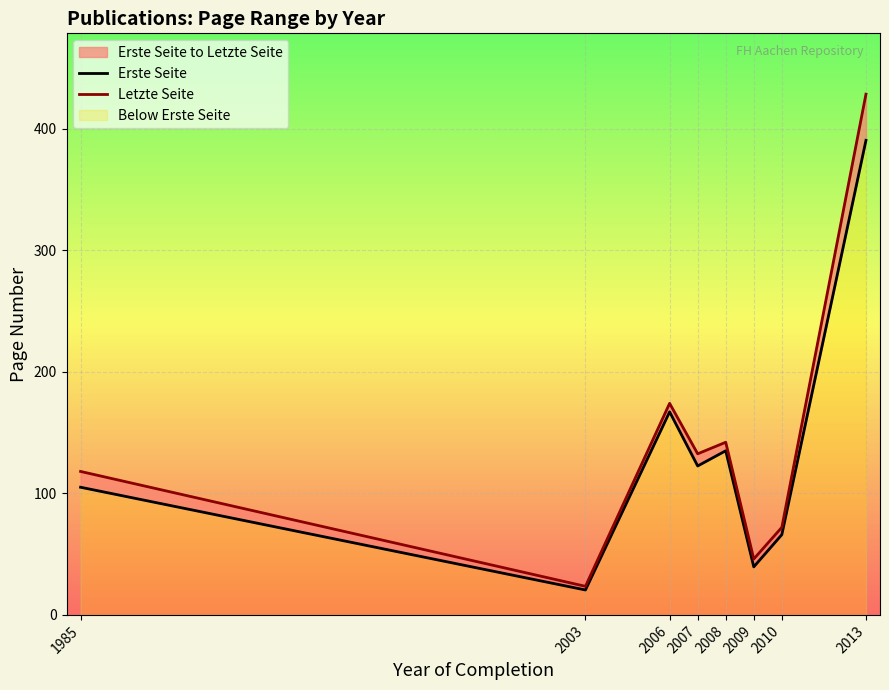

At which label does Letzte Seite reach its minimum?

2003